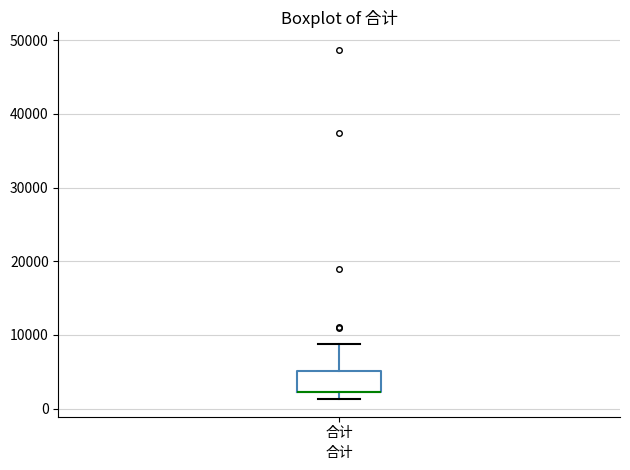

Where is the upper edge of the box for 合计 on the y-axis? The values are not printed on the chart, so give them approximately, as read against the axis.

5000